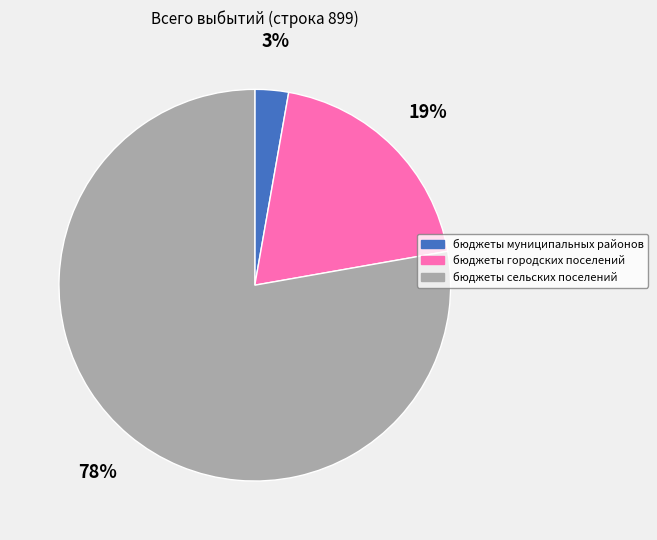

Which has a higher value, бюджеты муниципальных районов or бюджеты городских поселений?

бюджеты городских поселений